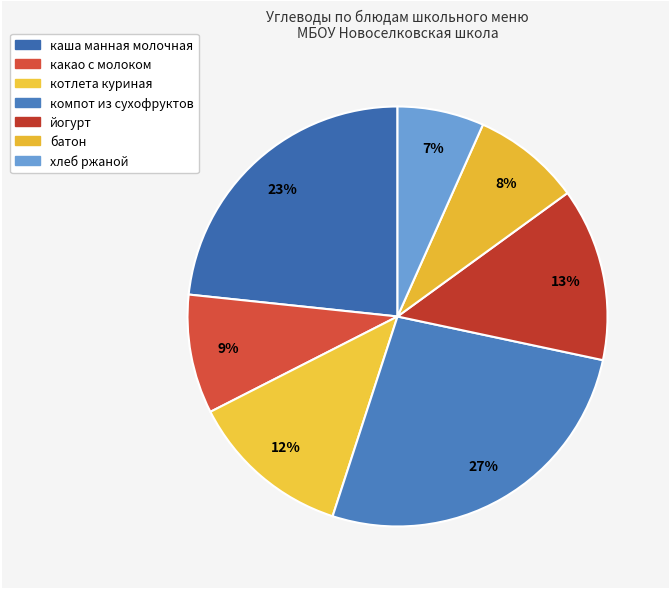

Which category has the smallest portion of the pie?

хлеб ржаной